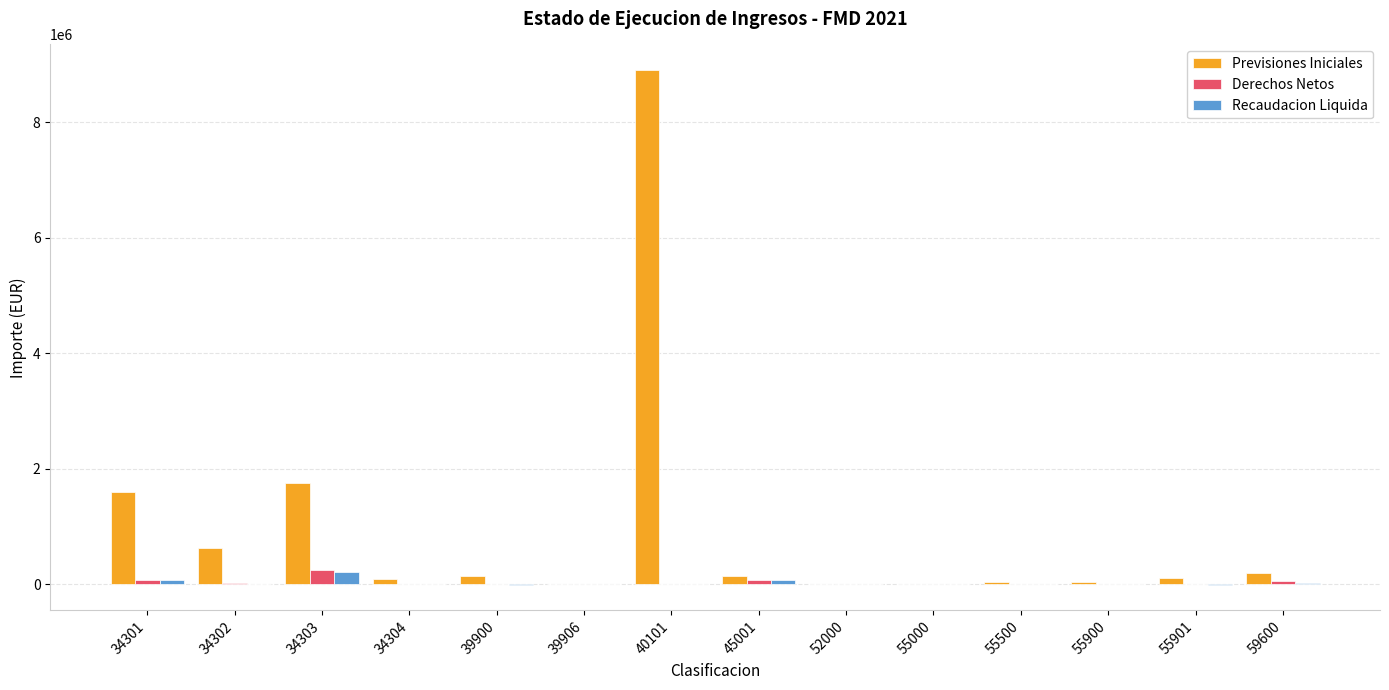

Is it true that Derechos Netos equals 0.0 at 55000?

True